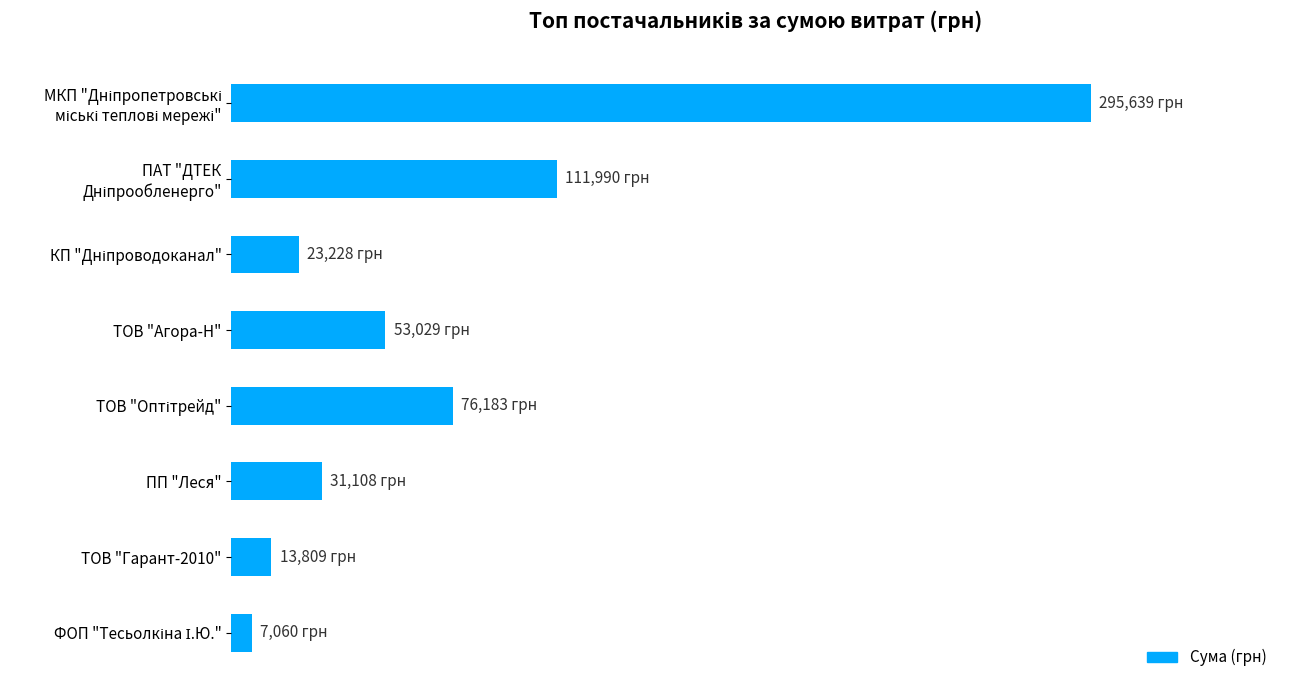

Does the chart contain stacked bars?

No